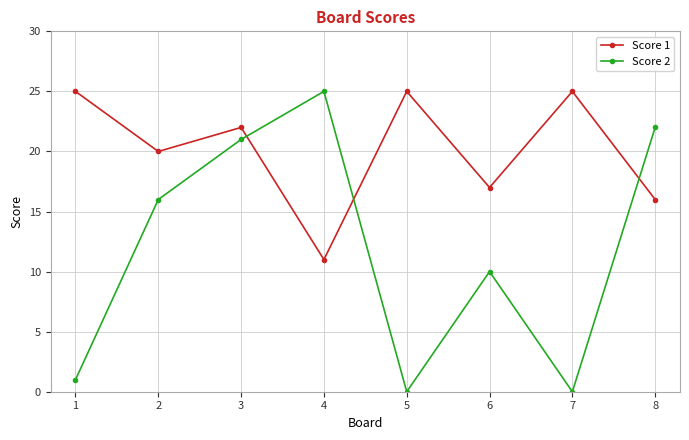

At which category does Score 1 reach its first local peak?

3